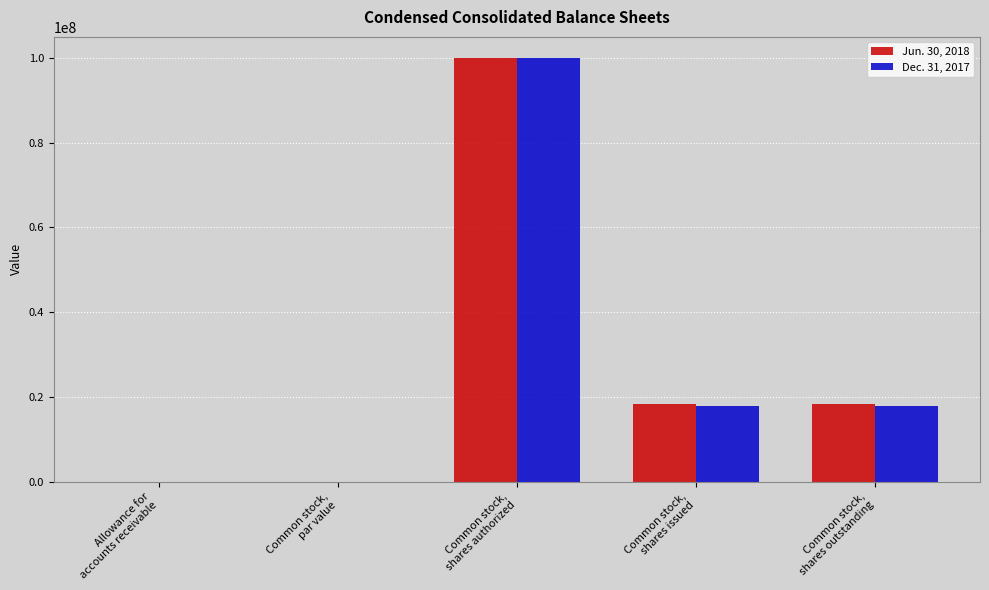

What is the sum of all Jun. 30, 2018 values?

136636446.0